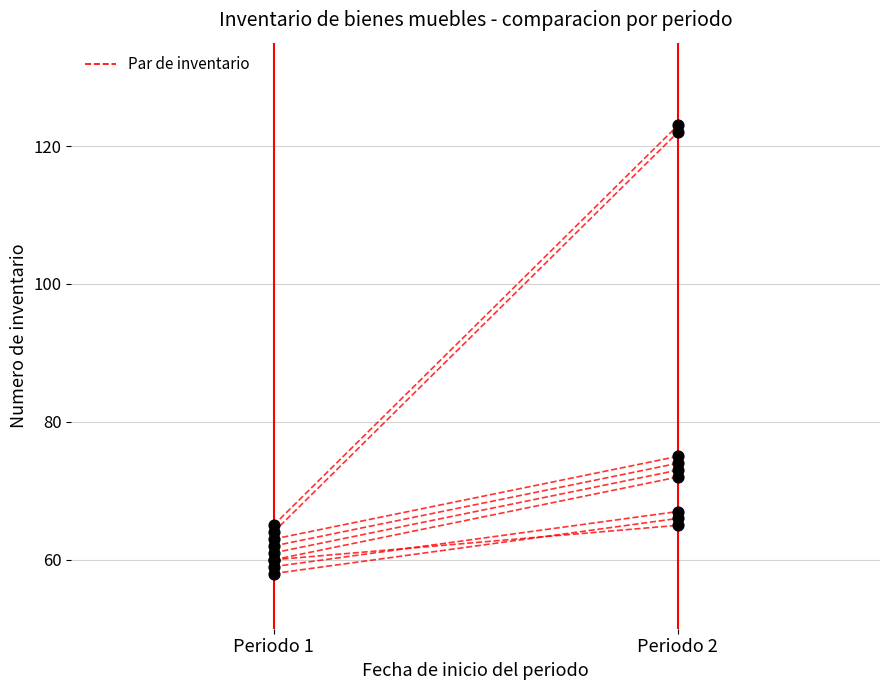

Between Periodo 2 and Periodo 1, which is larger?

Periodo 2